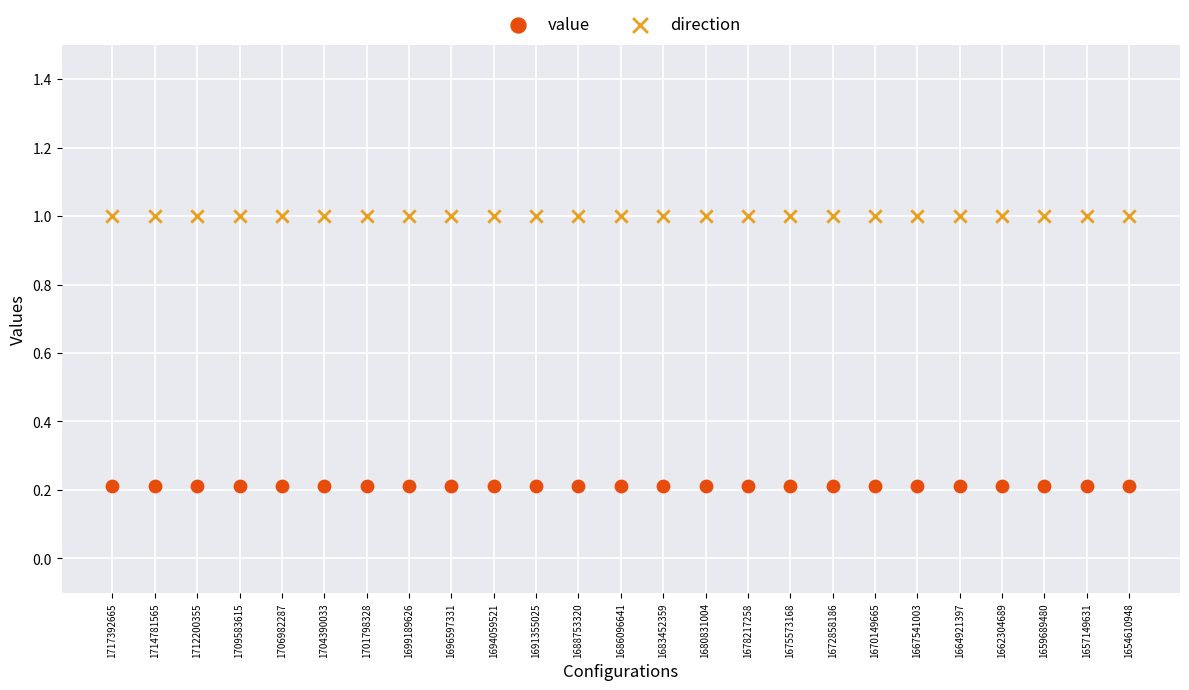

What are all the series names shown in the legend?

value, direction